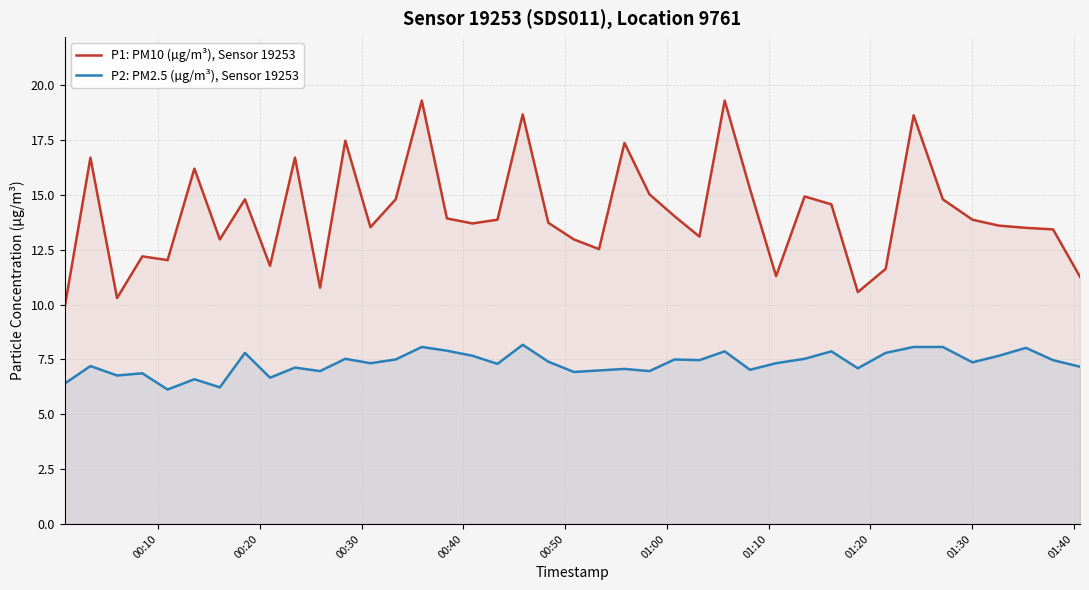

True or false: P1: PM10 (µg/m³), Sensor 19253 has more than 0 points higher than both neighbors.

True